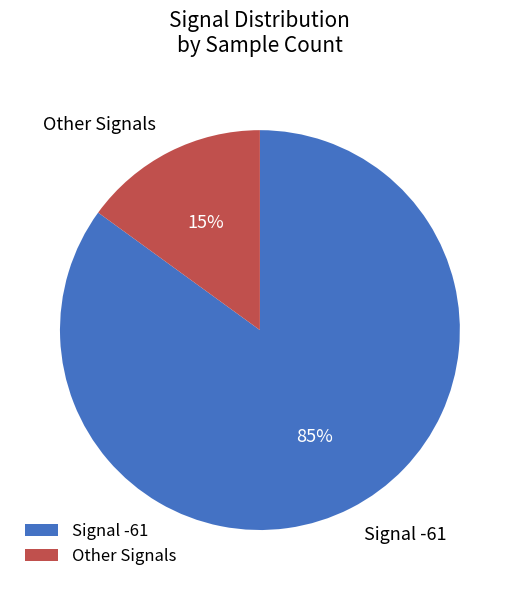

Is the sum of Other Signals and Signal -61 greater than half?

Yes